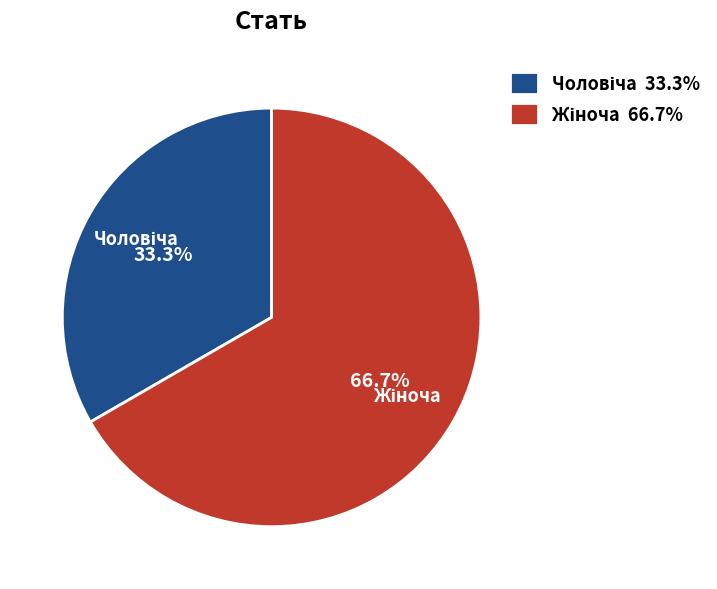

To the nearest percent, what percentage of the pie is Чоловіча?

33%